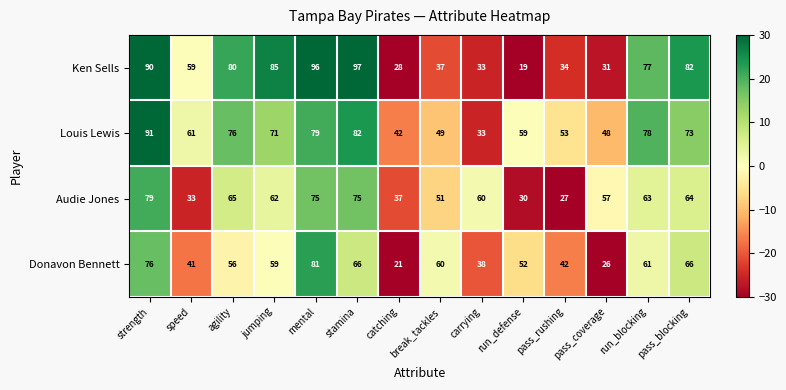

Rank the series at run_blocking from highest to lowest value.

Louis Lewis, Ken Sells, Audie Jones, Donavon Bennett